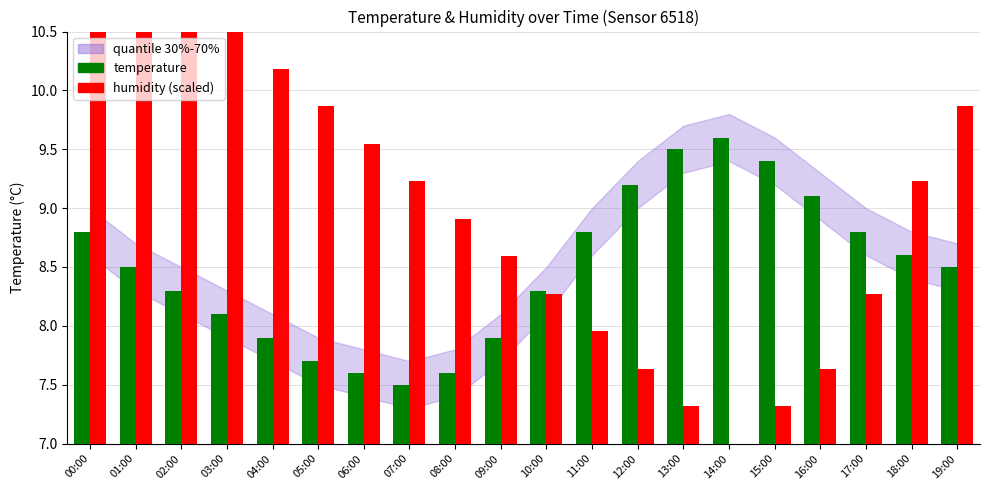

Rank the series at 00:00 from highest to lowest value.

humidity (scaled), temperature